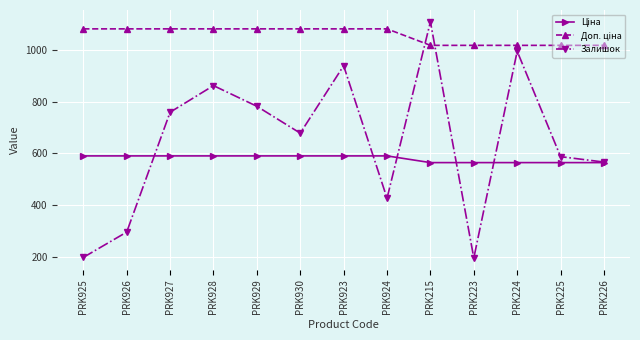

Which series has the widest spread of values?

Залишок